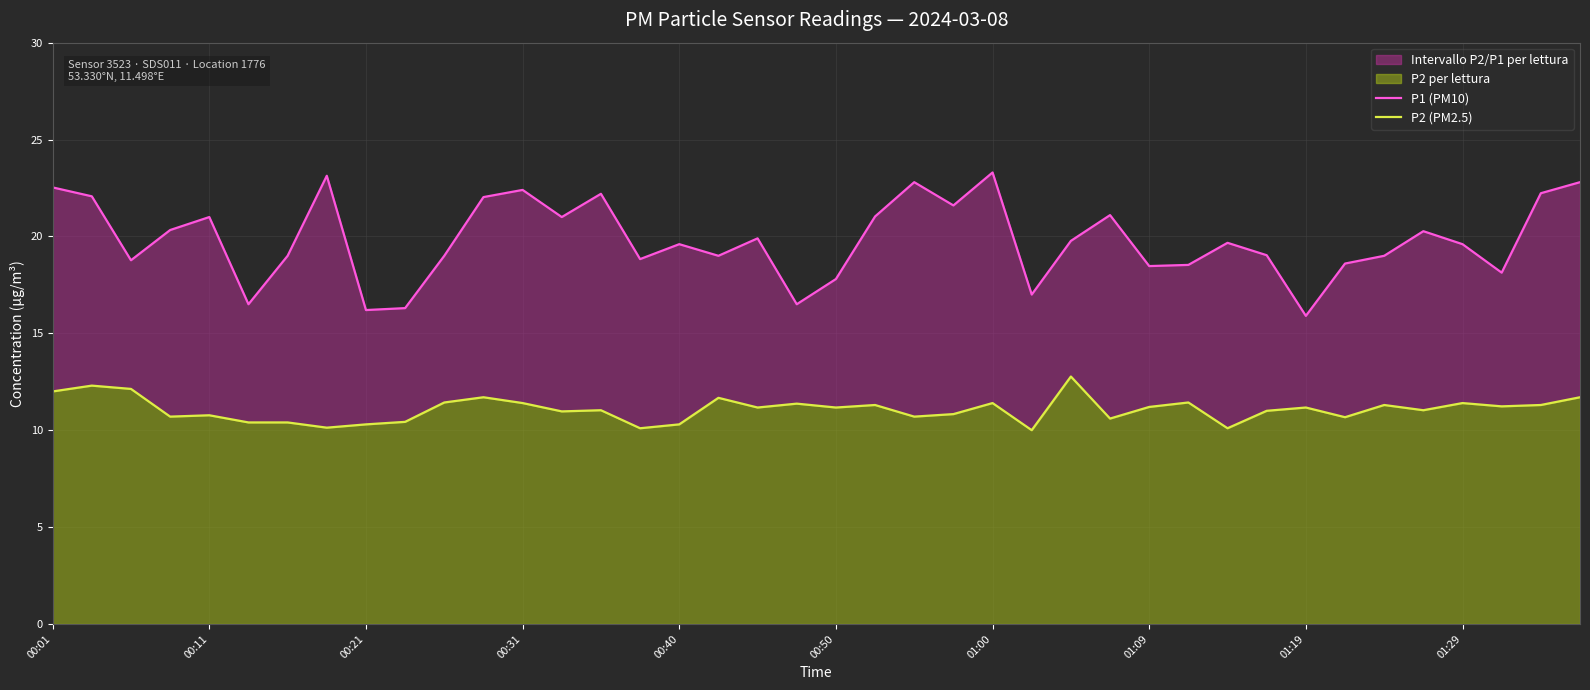

How many categories are shown in the chart?

40